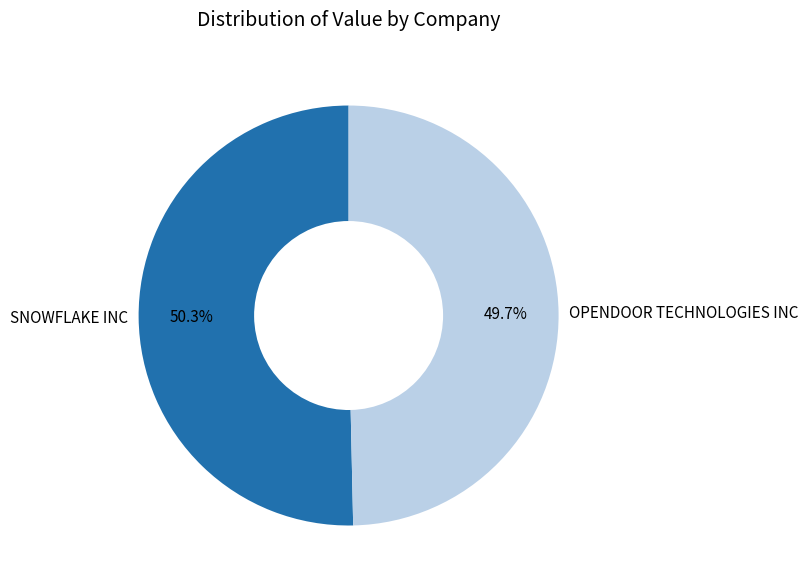

Is it true that SNOWFLAKE INC is 41% of the pie?

False